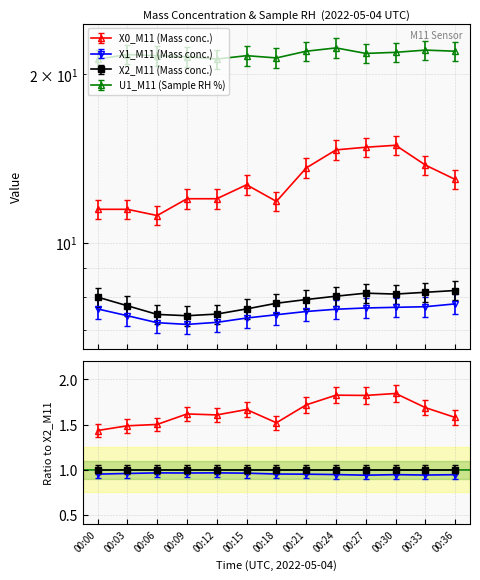

What is the minimum value shown in the chart?

7.2